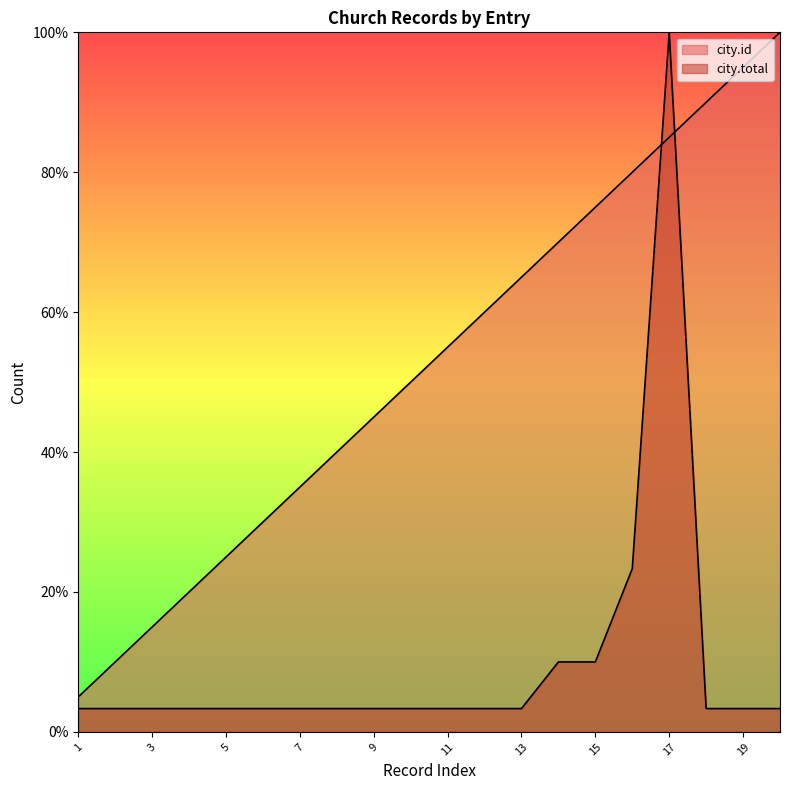

Rank the series by their maximum value, from highest to lowest.

city.total, city.id